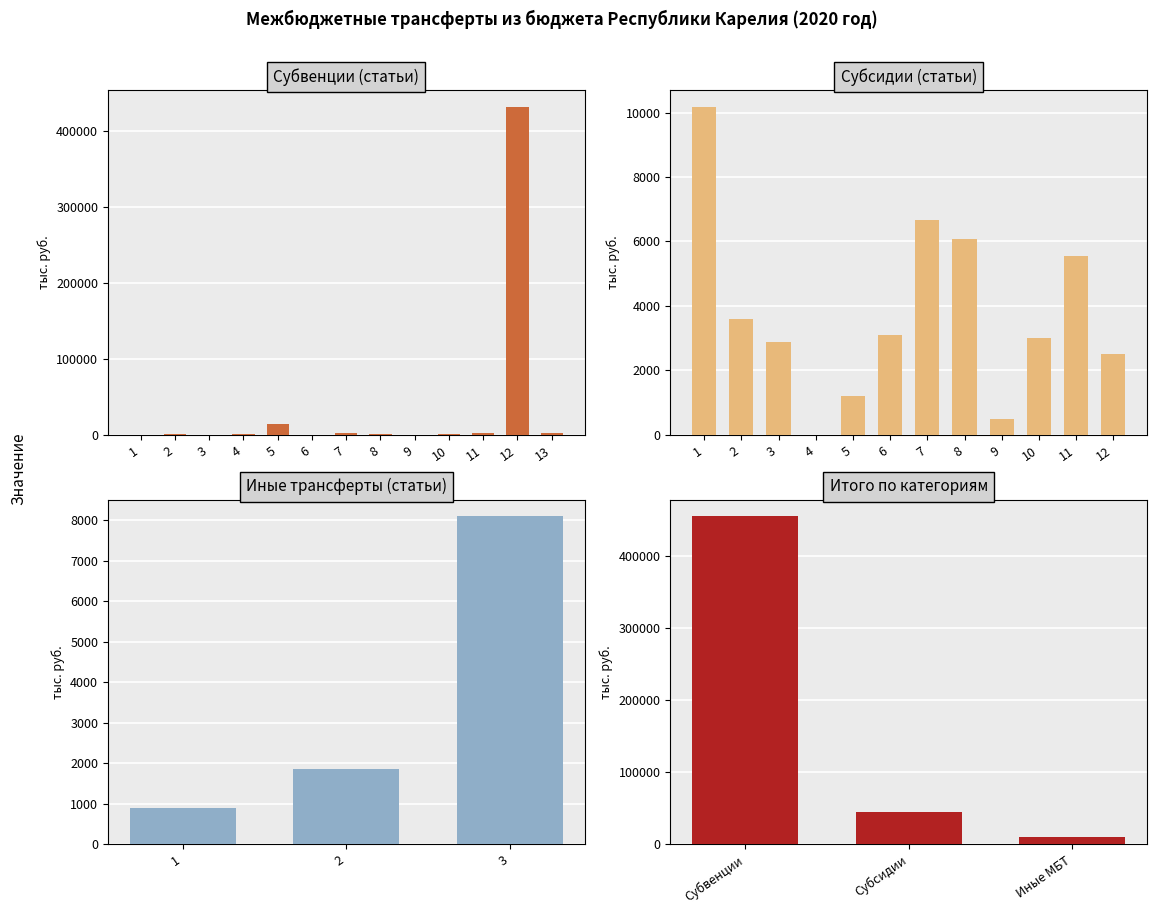

List the labels in order of value, smallest first.

Иные МБТ, Субсидии, Субвенции